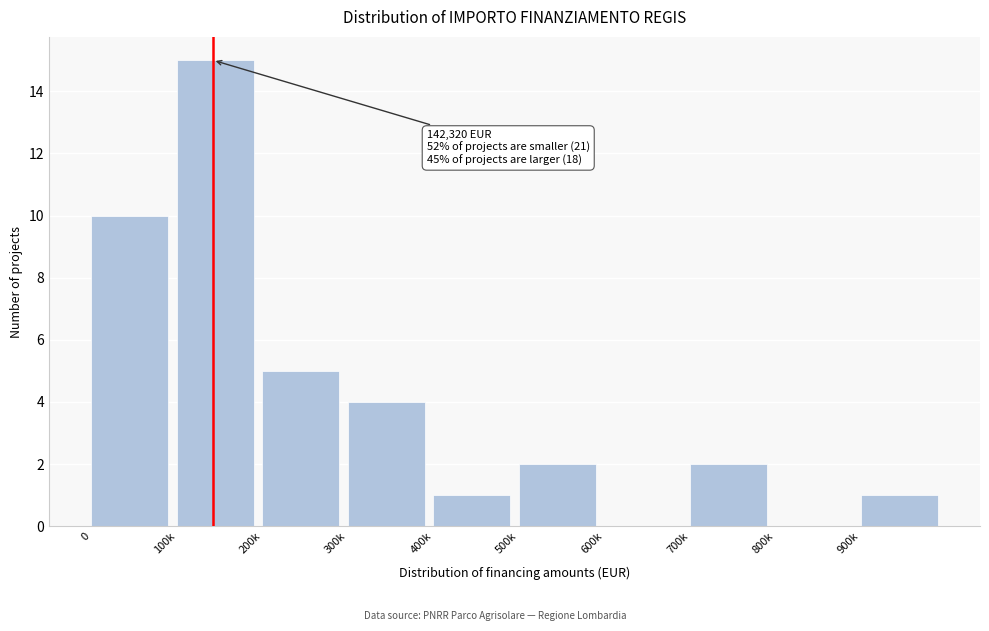

Reading left to right, transcribe all the data shown in this chart.

0=10	100k=15	200k=5	300k=4	400k=1	500k=2	600k=0	700k=2	800k=0	900k=1